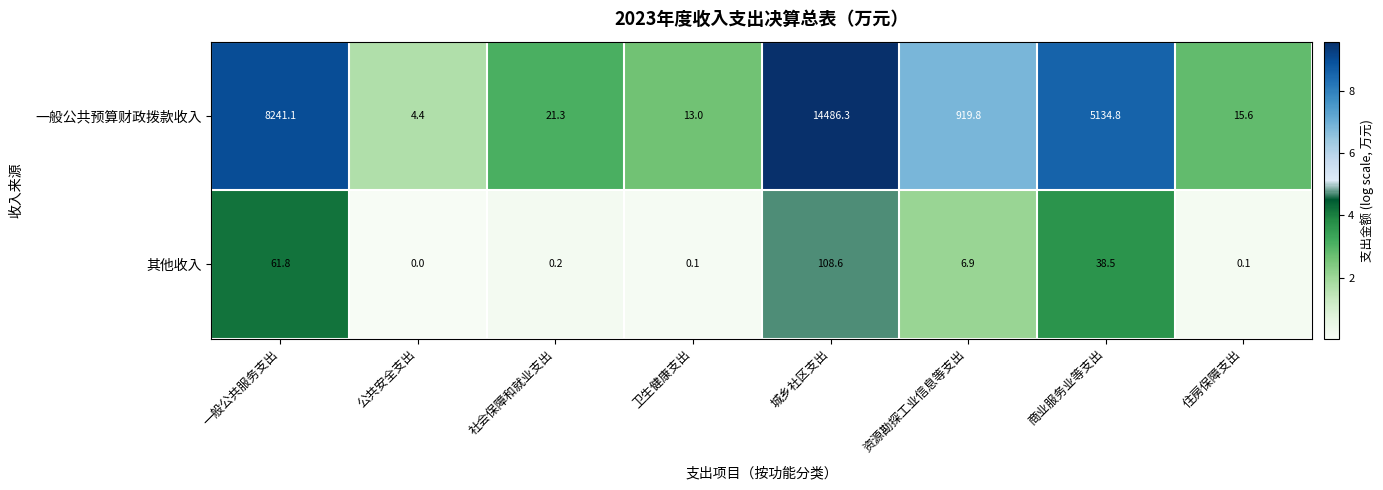

List the series in order of their peak value, highest first.

一般公共预算财政拨款收入, 其他收入